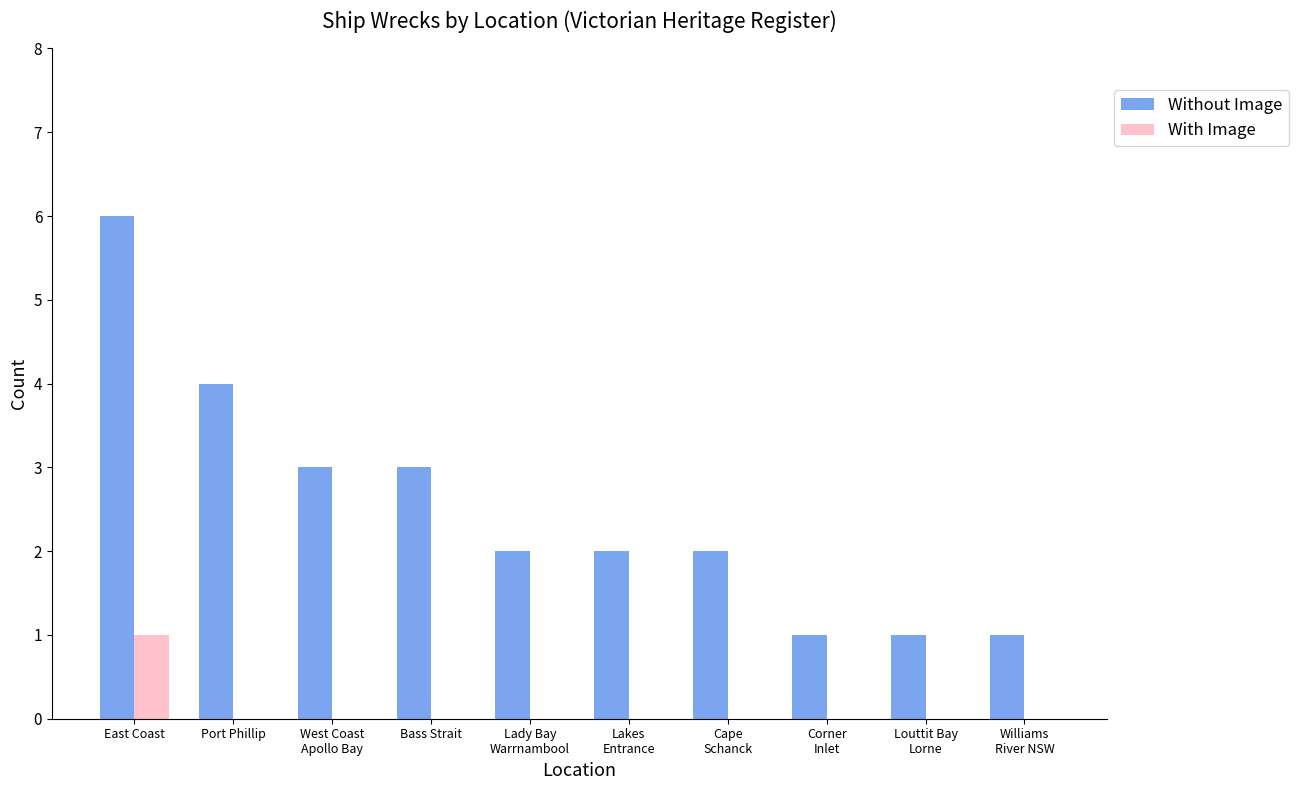

Which series has the largest total across all categories?

Without Image